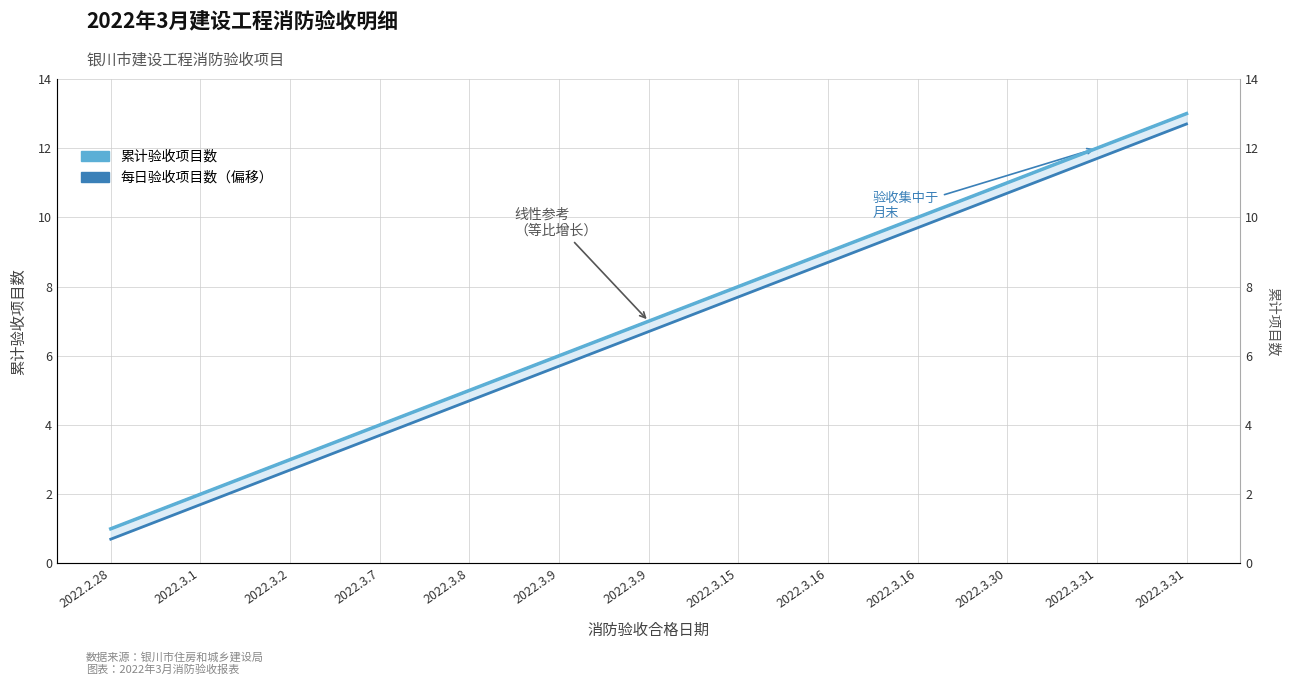

True or false: 累计验收项目数 has more than 1 interior local peaks.

False